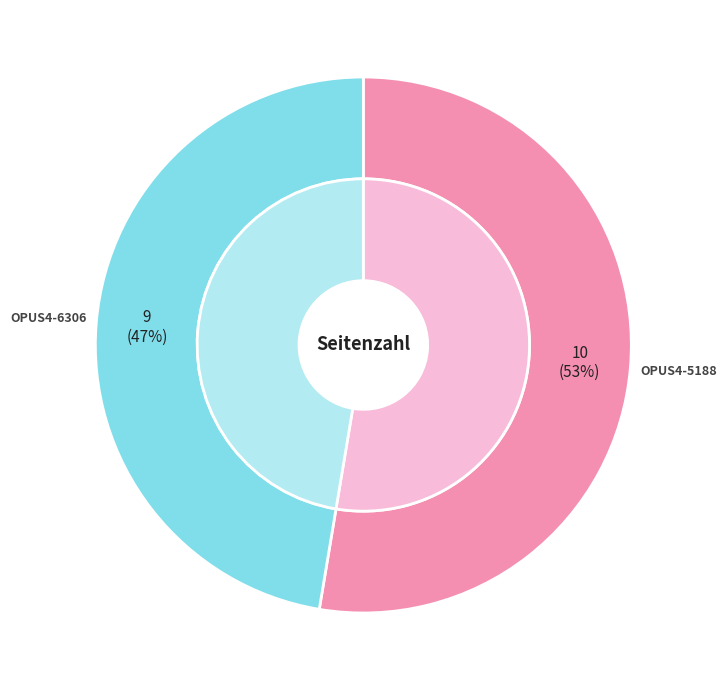

What is the change in value from OPUS4-5188 to OPUS4-6306?

-1